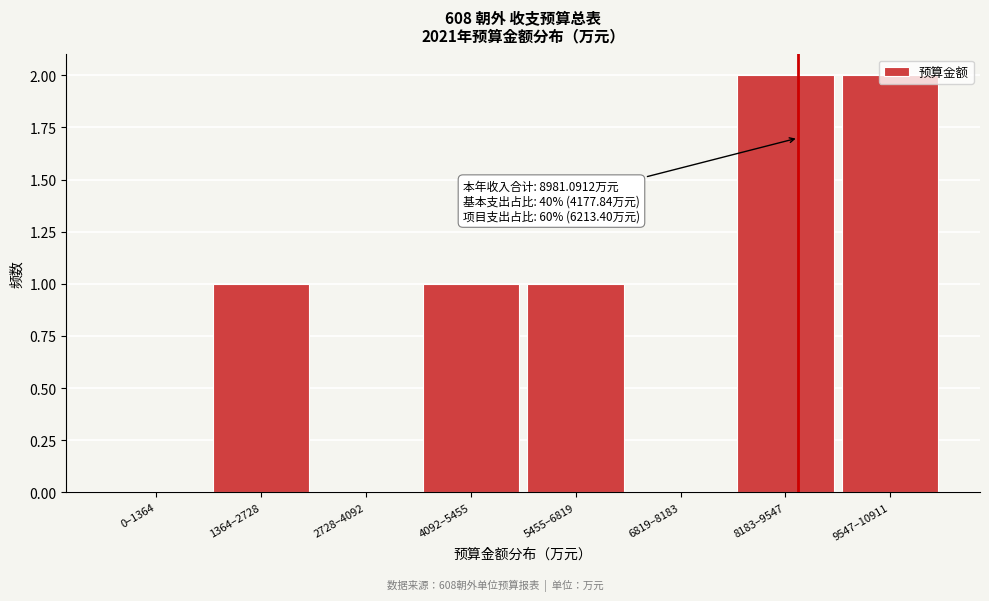

True or false: the data shows -1 at 2728–4092.

False